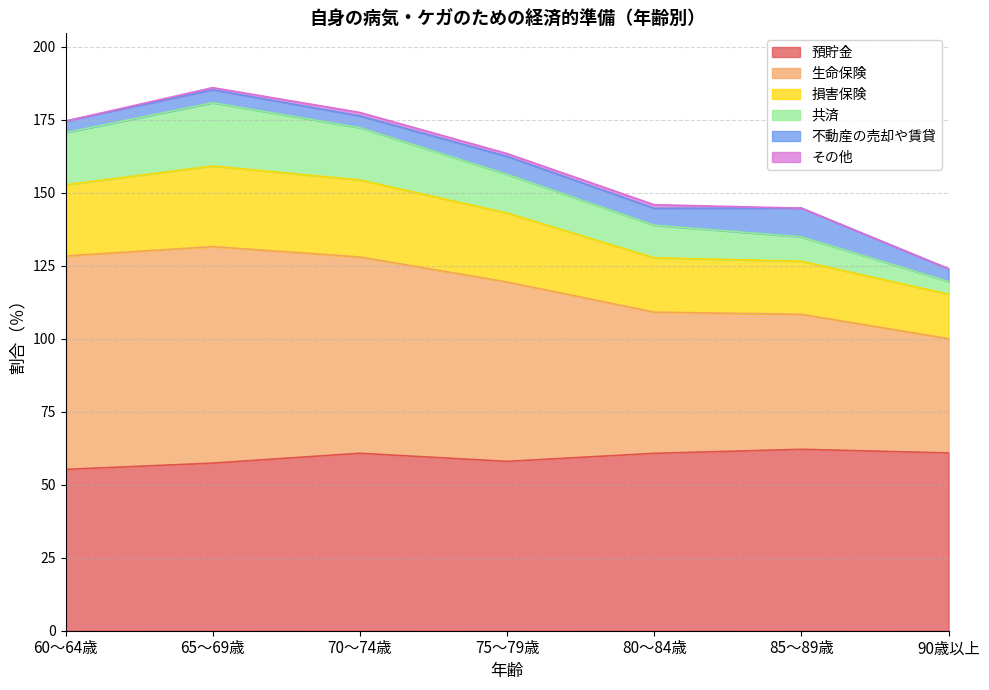

Which has a higher value, 75～79歳 or 65～69歳?

75～79歳